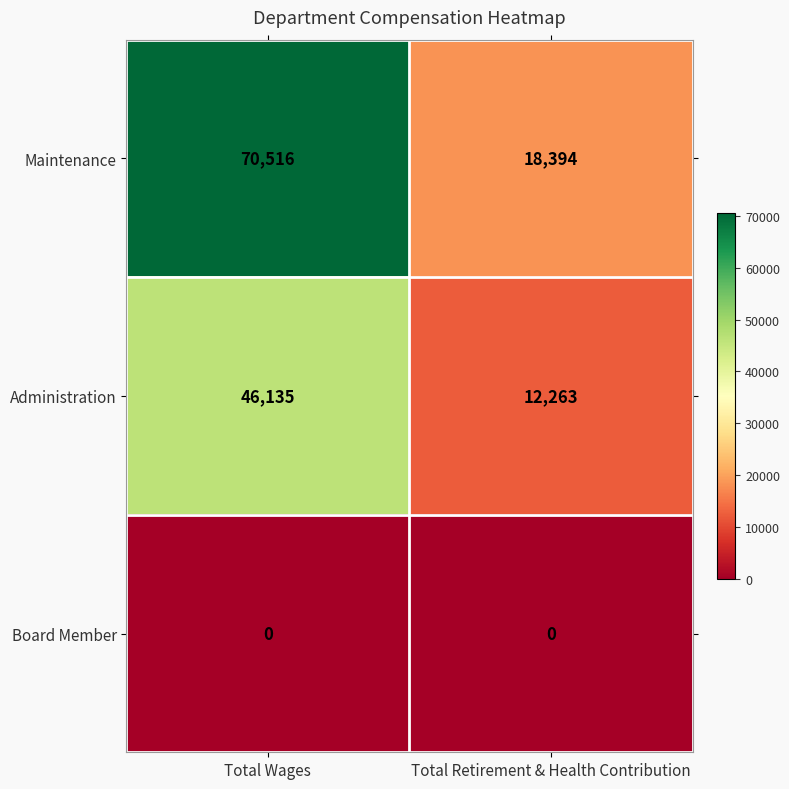

Which label corresponds to the largest value in the chart?

Total Wages